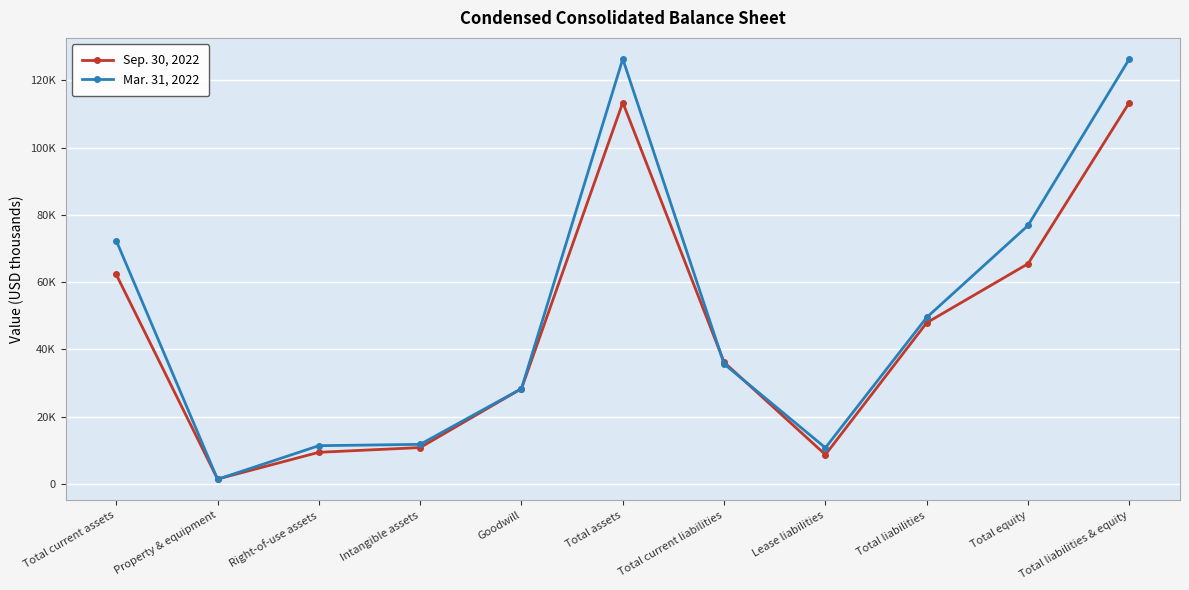

List the series in order of their overall mean, lowest first.

Sep. 30, 2022, Mar. 31, 2022